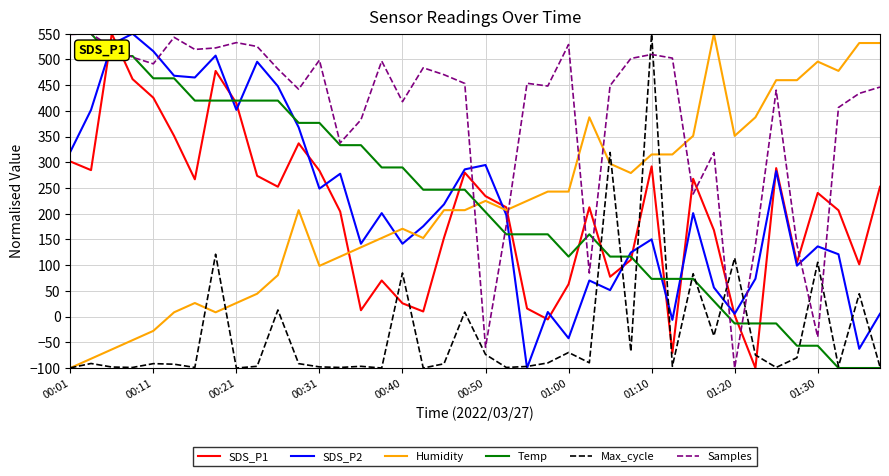

What is the minimum value for Max_cycle?

-100.0